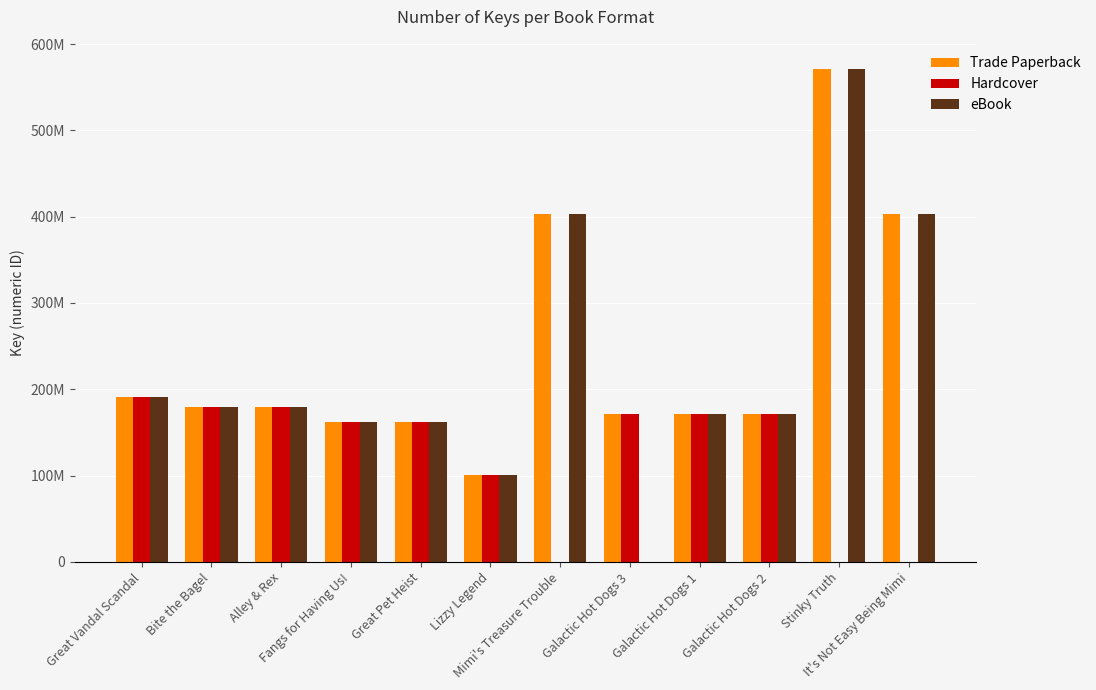

Which category has the highest value in the eBook series?

Stinky Truth